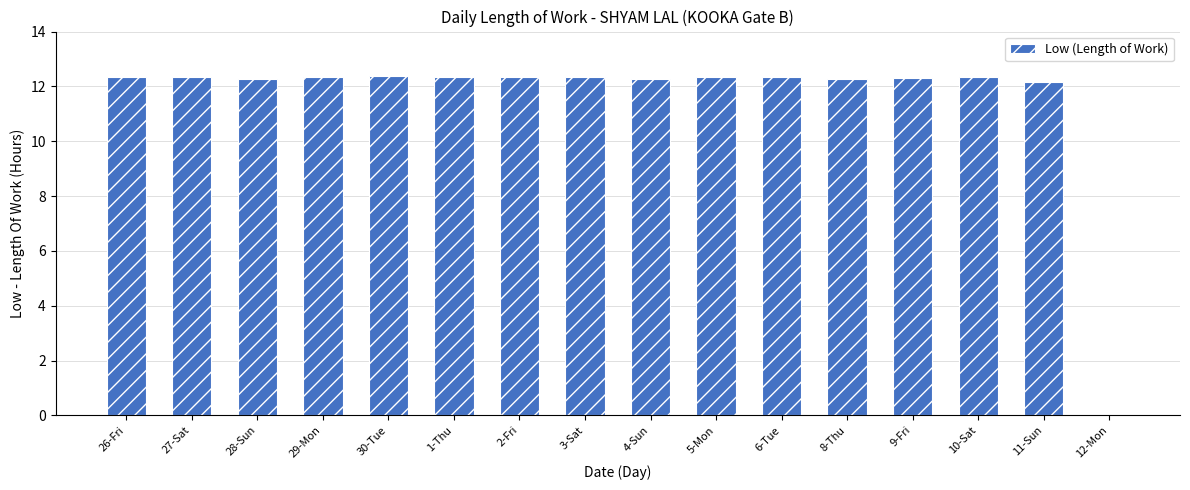

What is the sum of all values?

184.7